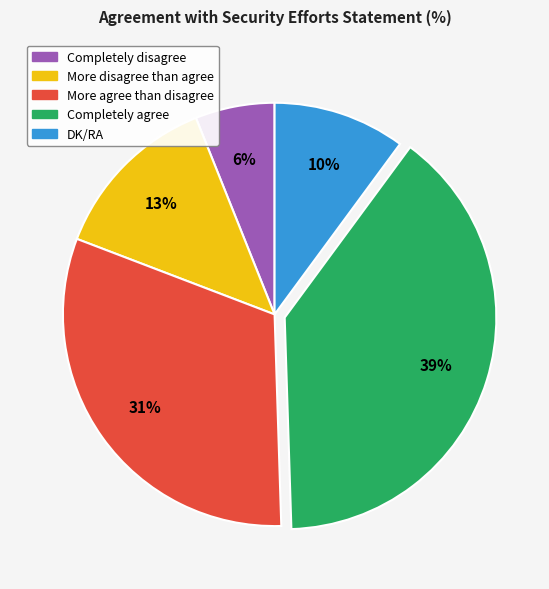

Count the number of slices in the pie.

5